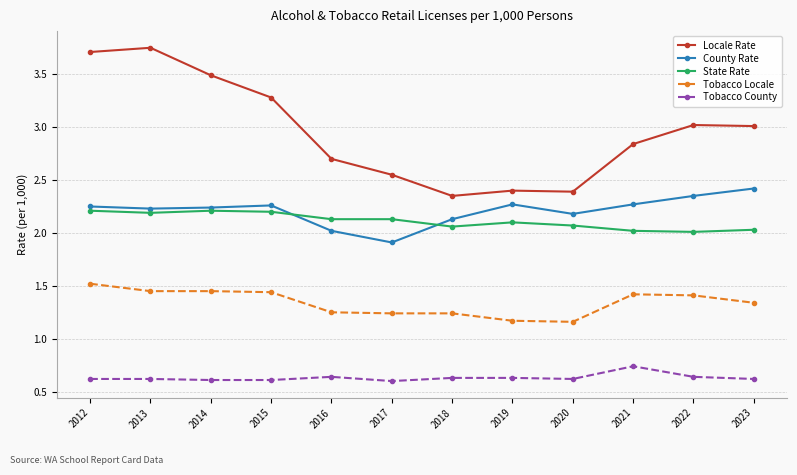

What value does the Locale Rate series have at 2014?

3.5